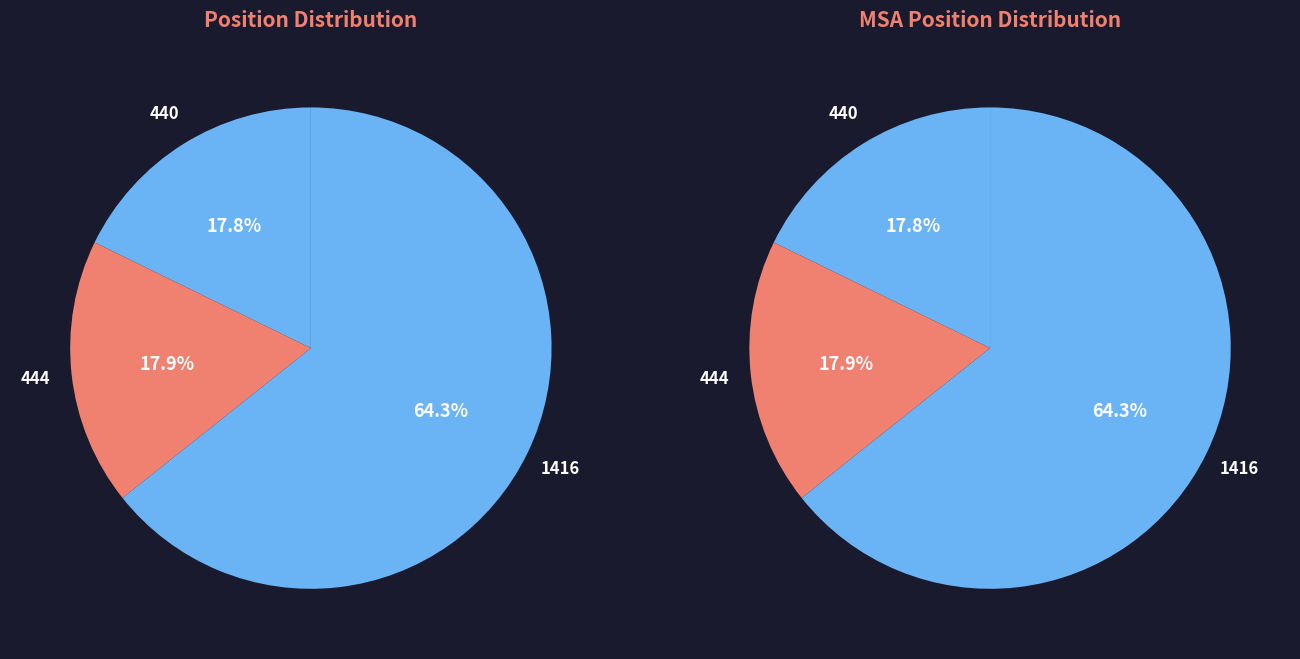

Which category has the biggest portion of the pie?

1416